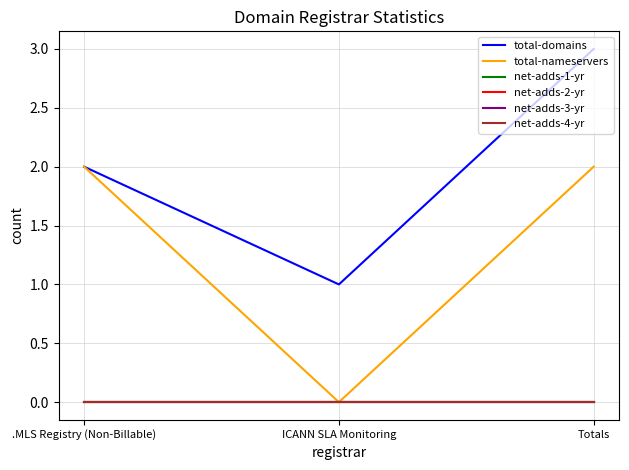

Which series changed the most between .MLS Registry (Non-Billable) and Totals?

total-domains